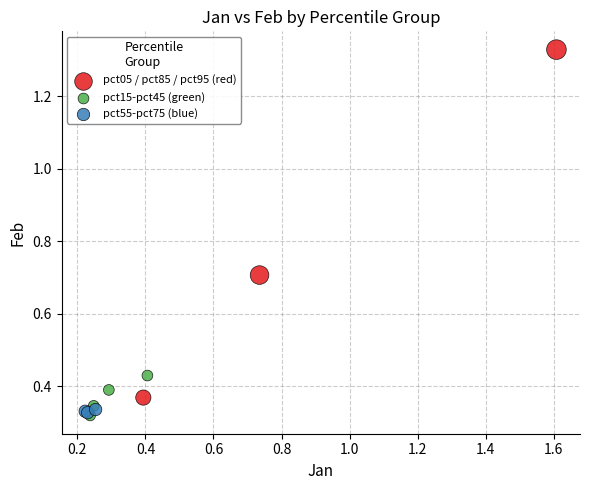

Which series reaches the maximum Y coordinate?

pct05 / pct85 / pct95 (red)